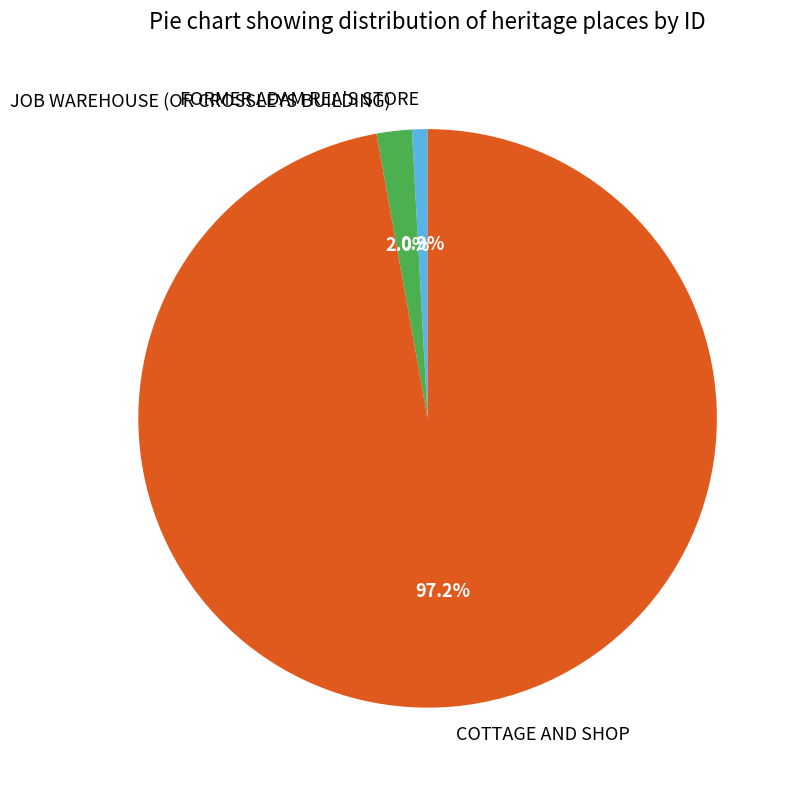

Count the number of slices in the pie.

3